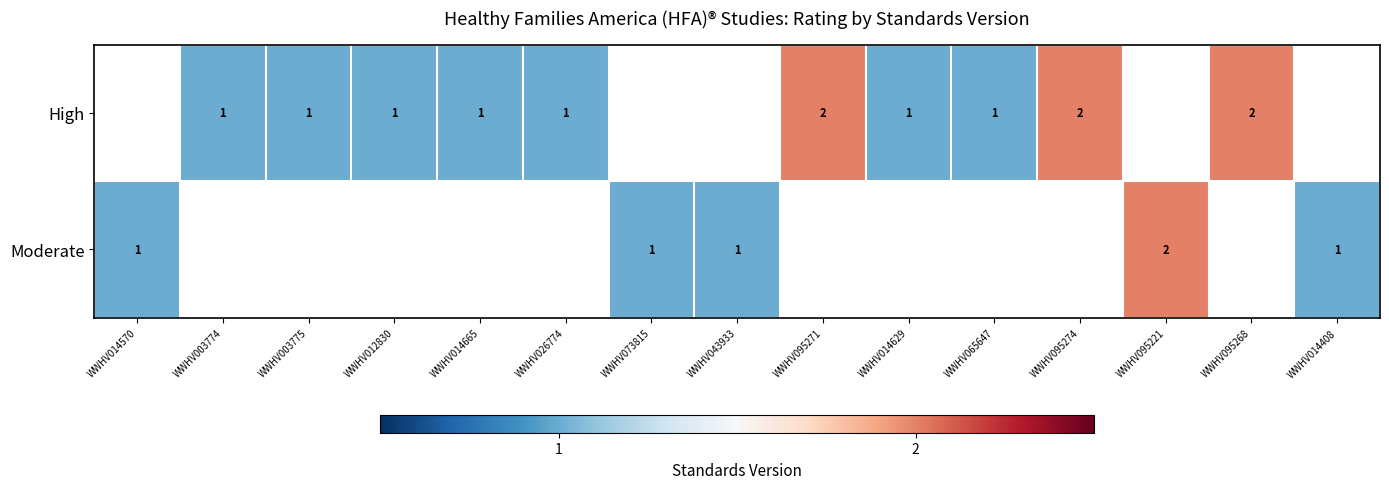

Is it true that High equals 2 at WWHV012830?

False